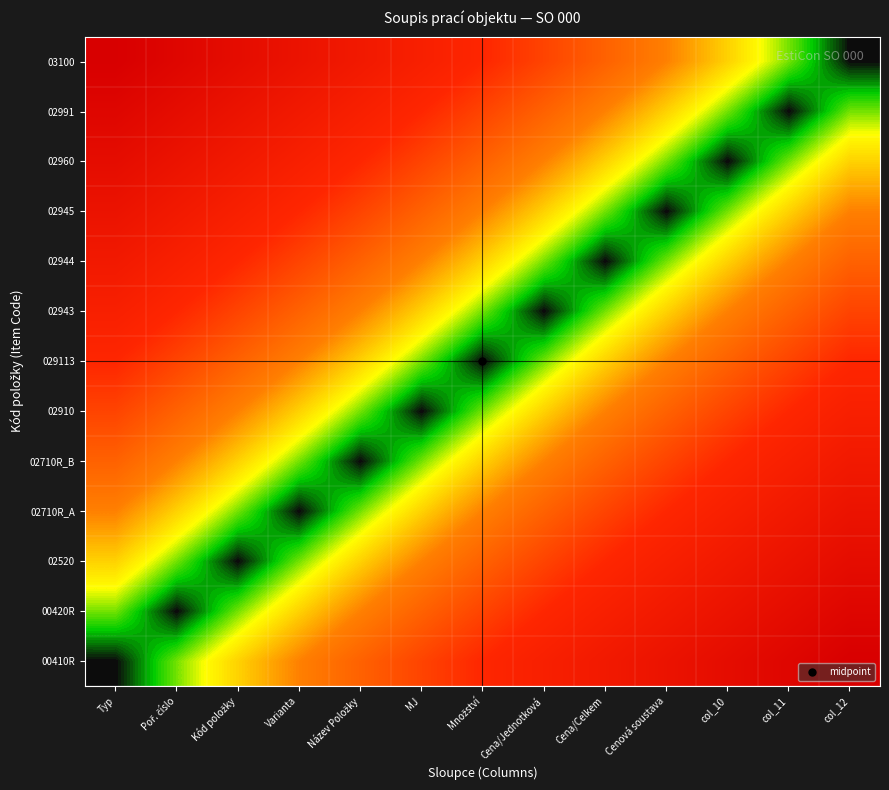

Reading left to right, extract all data points from this chart.

00410R: Typ=0.0	Poř. číslo=0.1	Kód položky=0.2	Varianta=0.2	Název Položky=0.3	MJ=0.4	Množství=0.5	Cena/Jednotková=0.5	Cena/Celkem=0.6	Cenová soustava=0.7	col_10=0.8	col_11=0.8	col_12=0.9
00420R: Typ=0.1	Poř. číslo=0.0	Kód položky=0.1	Varianta=0.2	Název Položky=0.2	MJ=0.3	Množství=0.4	Cena/Jednotková=0.5	Cena/Celkem=0.5	Cenová soustava=0.6	col_10=0.7	col_11=0.8	col_12=0.8
02520: Typ=0.2	Poř. číslo=0.1	Kód položky=0.0	Varianta=0.1	Název Položky=0.2	MJ=0.2	Množství=0.3	Cena/Jednotková=0.4	Cena/Celkem=0.5	Cenová soustava=0.5	col_10=0.6	col_11=0.7	col_12=0.8
02710R_A: Typ=0.2	Poř. číslo=0.2	Kód položky=0.1	Varianta=0.0	Název Položky=0.1	MJ=0.2	Množství=0.2	Cena/Jednotková=0.3	Cena/Celkem=0.4	Cenová soustava=0.5	col_10=0.5	col_11=0.6	col_12=0.7
02710R_B: Typ=0.3	Poř. číslo=0.2	Kód položky=0.2	Varianta=0.1	Název Položky=0.0	MJ=0.1	Množství=0.2	Cena/Jednotková=0.2	Cena/Celkem=0.3	Cenová soustava=0.4	col_10=0.5	col_11=0.5	col_12=0.6
02910: Typ=0.4	Poř. číslo=0.3	Kód položky=0.2	Varianta=0.2	Název Položky=0.1	MJ=0.0	Množství=0.1	Cena/Jednotková=0.2	Cena/Celkem=0.2	Cenová soustava=0.3	col_10=0.4	col_11=0.5	col_12=0.5
029113: Typ=0.5	Poř. číslo=0.4	Kód položky=0.3	Varianta=0.2	Název Položky=0.2	MJ=0.1	Množství=0.0	Cena/Jednotková=0.1	Cena/Celkem=0.2	Cenová soustava=0.2	col_10=0.3	col_11=0.4	col_12=0.5
02943: Typ=0.5	Poř. číslo=0.5	Kód položky=0.4	Varianta=0.3	Název Položky=0.2	MJ=0.2	Množství=0.1	Cena/Jednotková=0.0	Cena/Celkem=0.1	Cenová soustava=0.2	col_10=0.2	col_11=0.3	col_12=0.4
02944: Typ=0.6	Poř. číslo=0.5	Kód položky=0.5	Varianta=0.4	Název Položky=0.3	MJ=0.2	Množství=0.2	Cena/Jednotková=0.1	Cena/Celkem=0.0	Cenová soustava=0.1	col_10=0.2	col_11=0.2	col_12=0.3
02945: Typ=0.7	Poř. číslo=0.6	Kód položky=0.5	Varianta=0.5	Název Položky=0.4	MJ=0.3	Množství=0.2	Cena/Jednotková=0.2	Cena/Celkem=0.1	Cenová soustava=0.0	col_10=0.1	col_11=0.2	col_12=0.2
02960: Typ=0.8	Poř. číslo=0.7	Kód položky=0.6	Varianta=0.5	Název Položky=0.5	MJ=0.4	Množství=0.3	Cena/Jednotková=0.2	Cena/Celkem=0.2	Cenová soustava=0.1	col_10=0.0	col_11=0.1	col_12=0.2
02991: Typ=0.8	Poř. číslo=0.8	Kód položky=0.7	Varianta=0.6	Název Položky=0.5	MJ=0.5	Množství=0.4	Cena/Jednotková=0.3	Cena/Celkem=0.2	Cenová soustava=0.2	col_10=0.1	col_11=0.0	col_12=0.1
03100: Typ=0.9	Poř. číslo=0.8	Kód položky=0.8	Varianta=0.7	Název Položky=0.6	MJ=0.5	Množství=0.5	Cena/Jednotková=0.4	Cena/Celkem=0.3	Cenová soustava=0.2	col_10=0.2	col_11=0.1	col_12=0.0